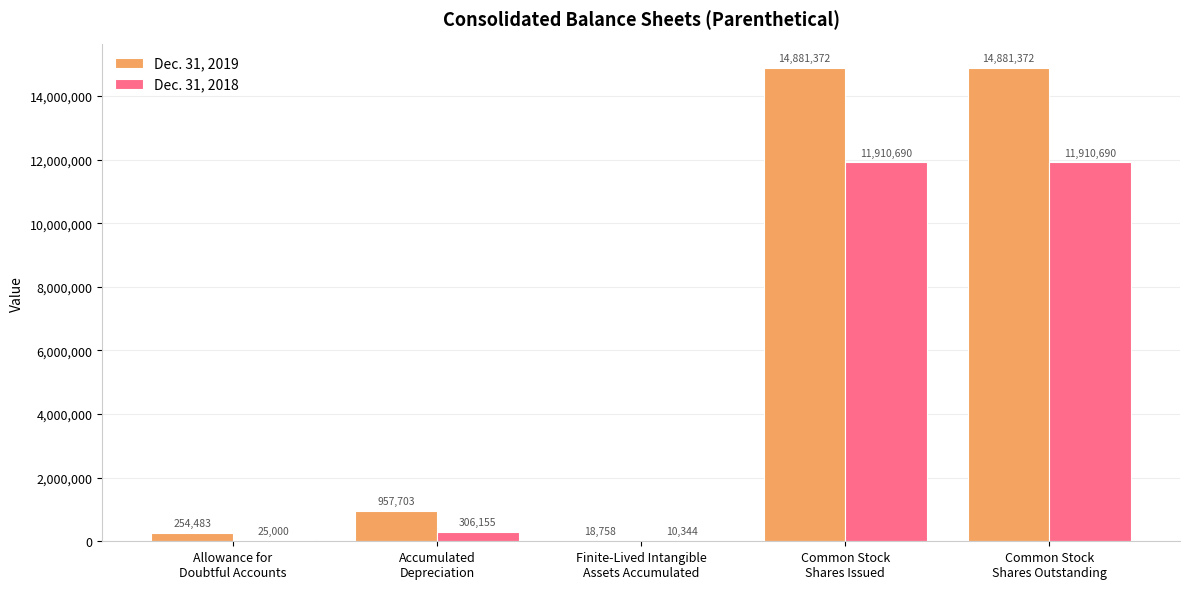

Reading left to right, transcribe all the data shown in this chart.

Dec. 31, 2019: 254483	957703	18758	14881372	14881372
Dec. 31, 2018: 25000	306155	10344	11910690	11910690